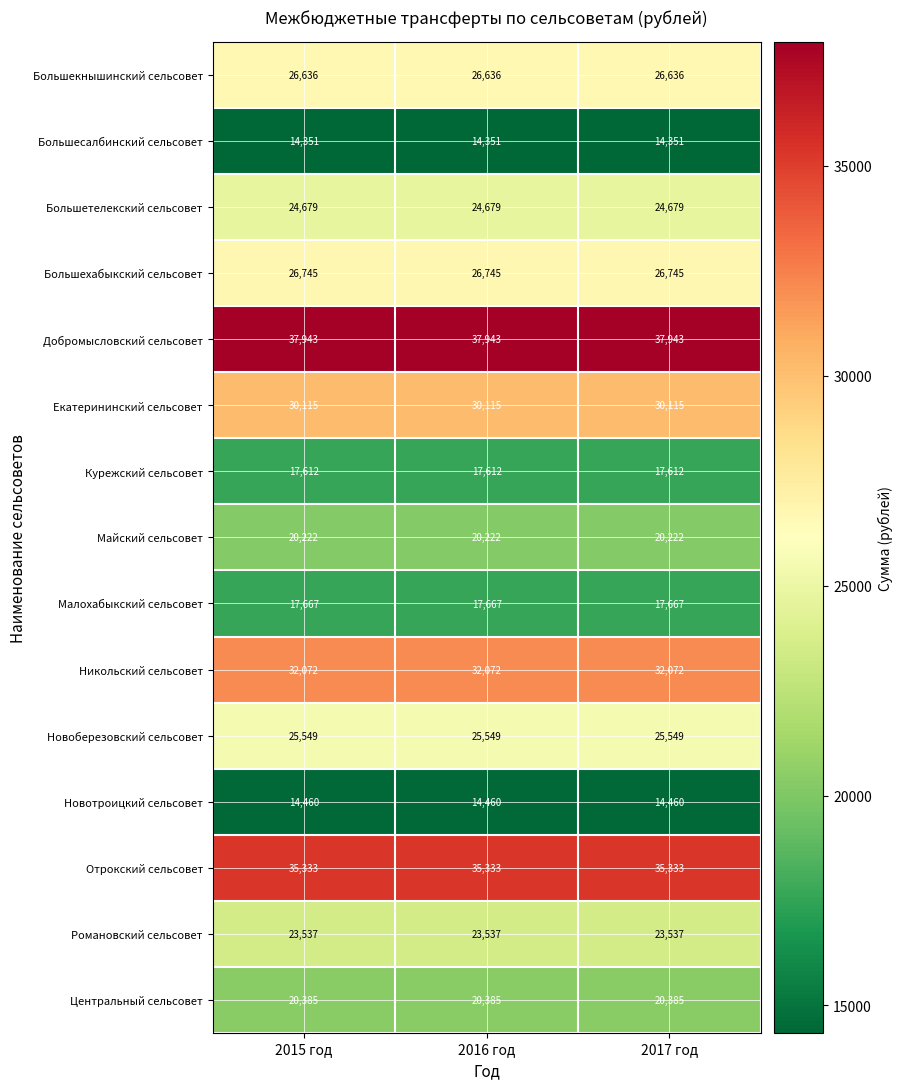

The Романовский сельсовет series shows 23537 at 2017 год. True or false?

True